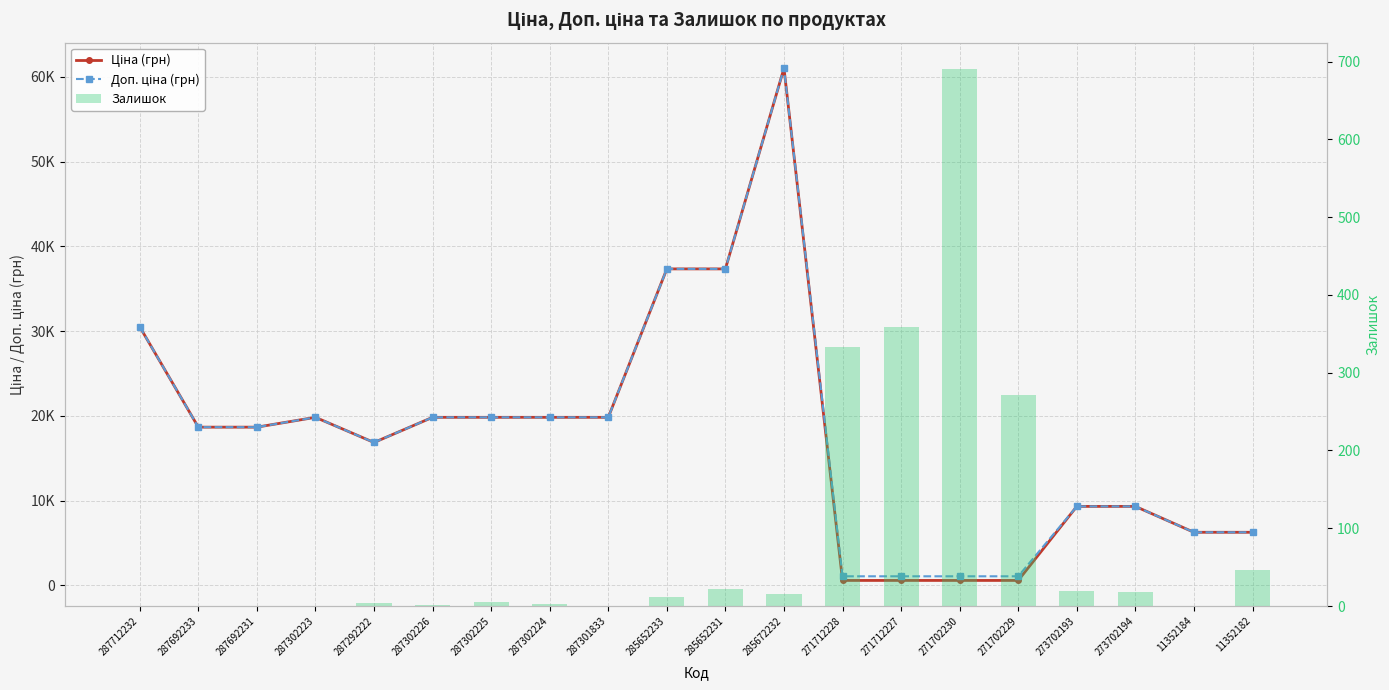

Rank the series by their maximum value, from highest to lowest.

Ціна (грн), Доп. ціна (грн), Залишок